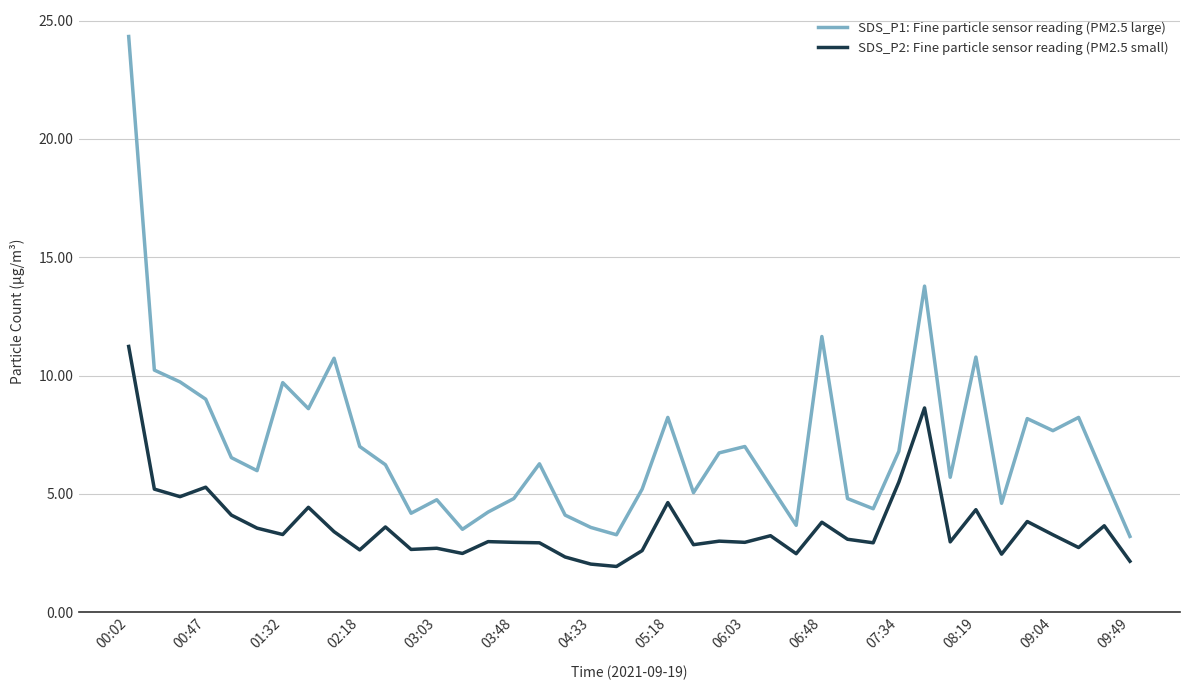

Rank the series by their average value, from lowest to highest.

SDS_P2: Fine particle sensor reading (PM2.5 small), SDS_P1: Fine particle sensor reading (PM2.5 large)